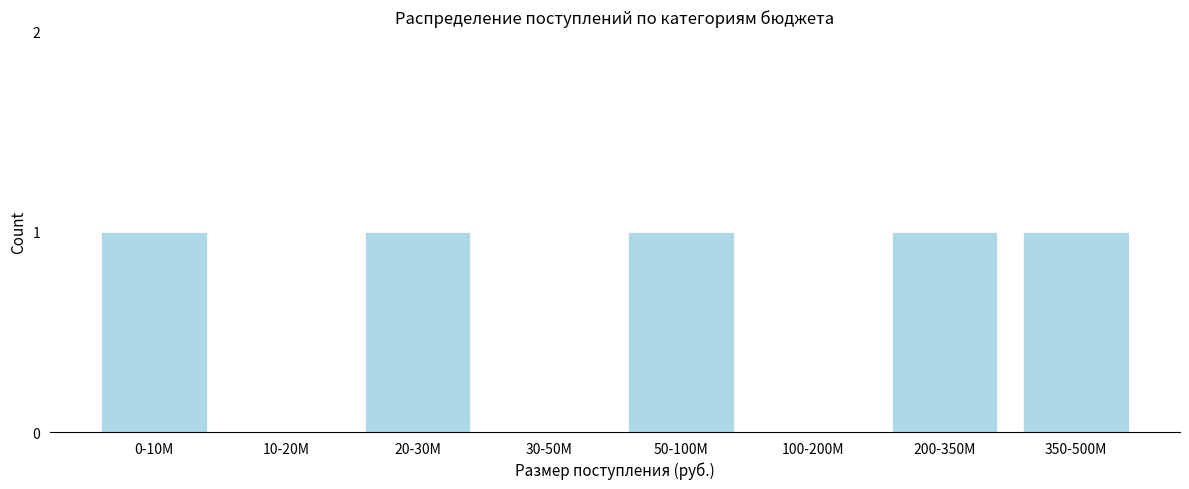

Reading left to right, extract all data points from this chart.

0-10M=1	10-20M=0	20-30M=1	30-50M=0	50-100M=1	100-200M=0	200-350M=1	350-500M=1